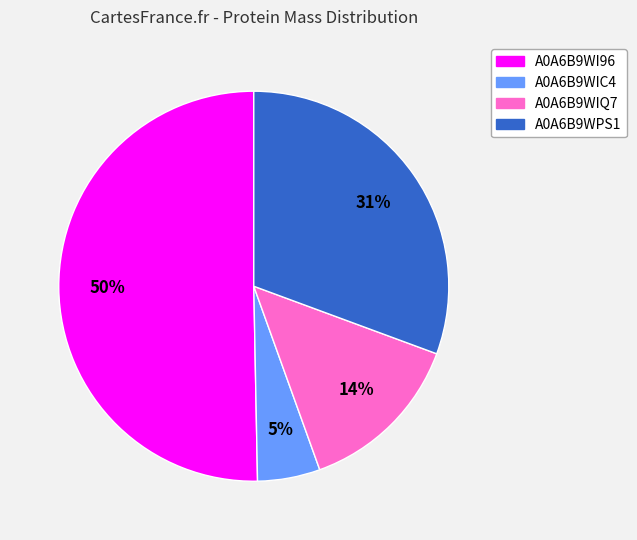

Count the number of slices in the pie.

4